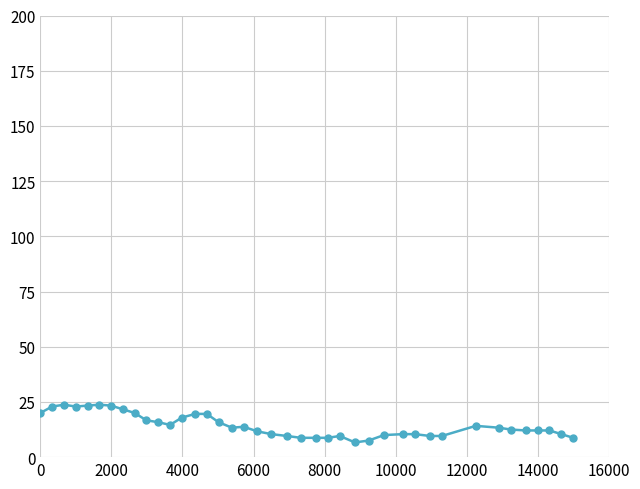

What is the minimum value shown in the chart?

6.7